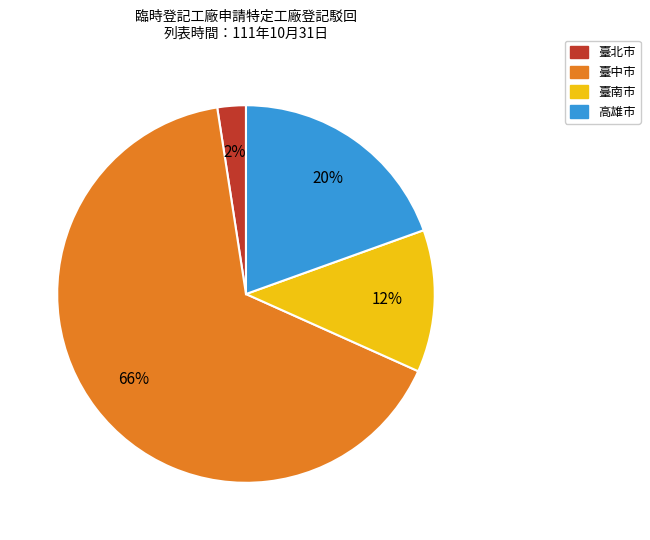

To the nearest percent, what portion does 高雄市 represent?

20%